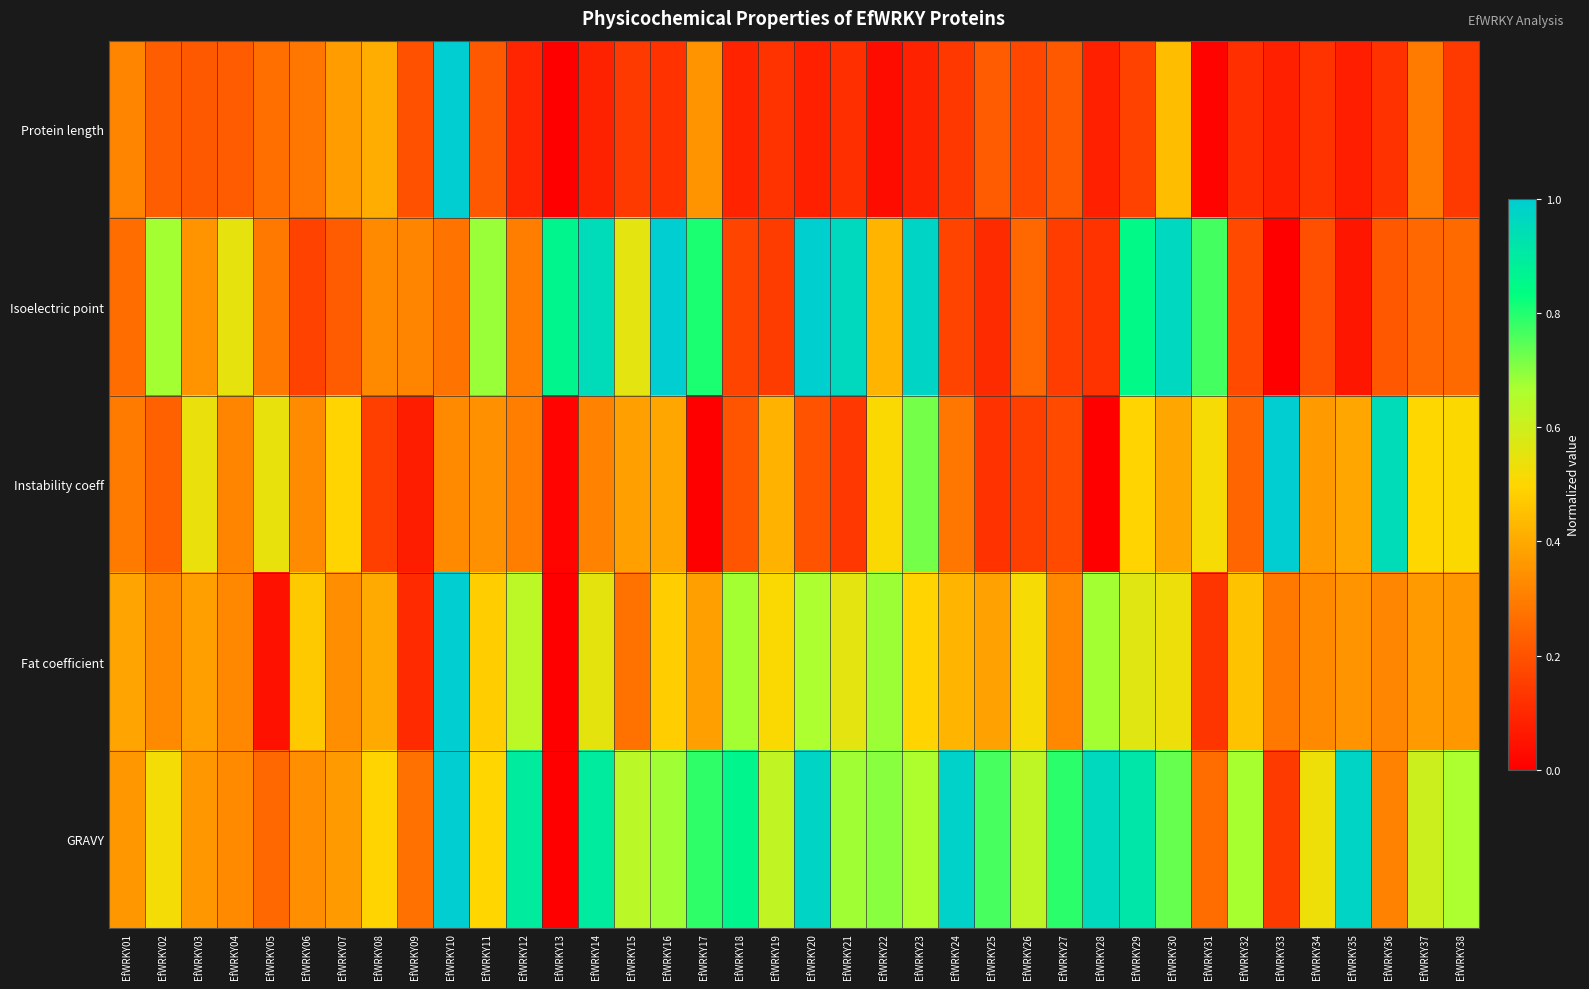

Between EfWRKY18 and EfWRKY27, which is larger?

EfWRKY27